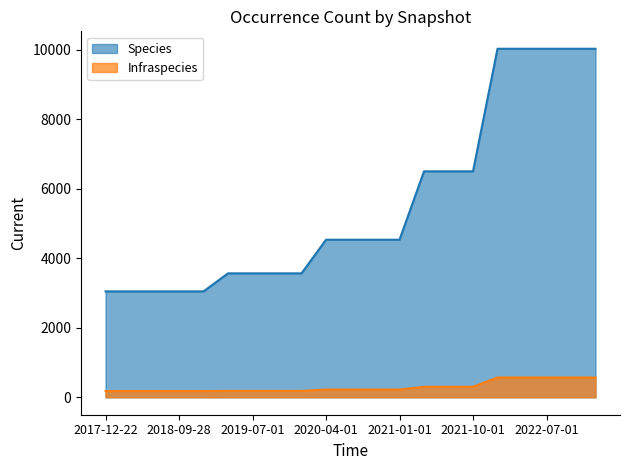

Reading left to right, list all the values displayed in this chart.

Species: 3047	3047	3047	3047	3047	3566	3566	3566	3566	4533	4533	4533	4533	6501	6501	6501	10027	10027	10027	10027	10027
Infraspecies: 179	179	179	179	179	184	184	184	184	222	222	222	222	302	302	302	569	569	569	569	569